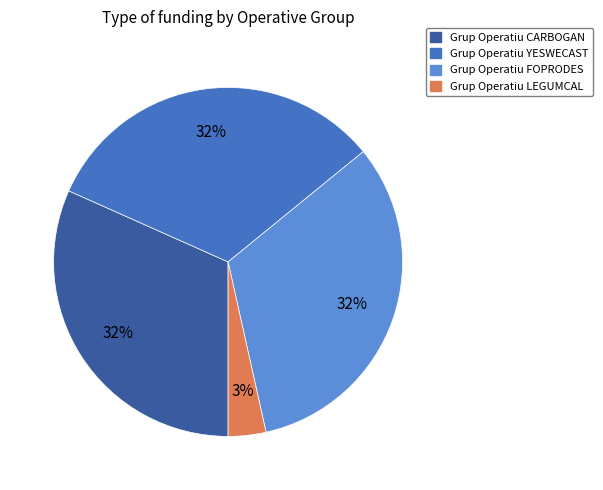

Does Grup Operatiu FOPRODES account for over 50% of the chart?

No